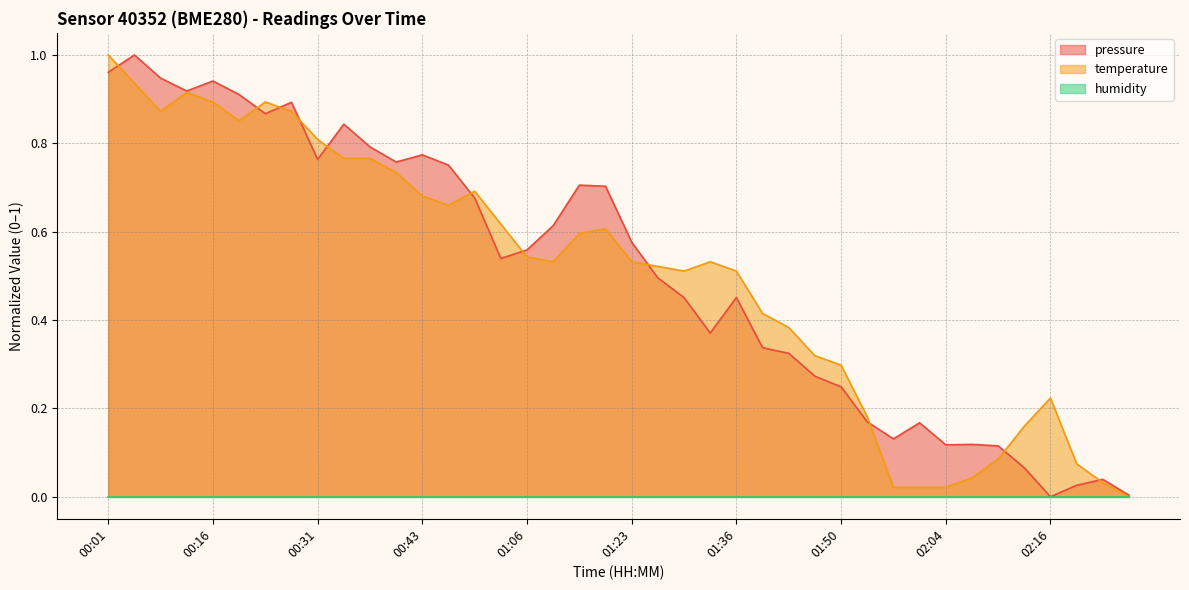

True or false: pressure has a value of 0.6 at 02:16.

False